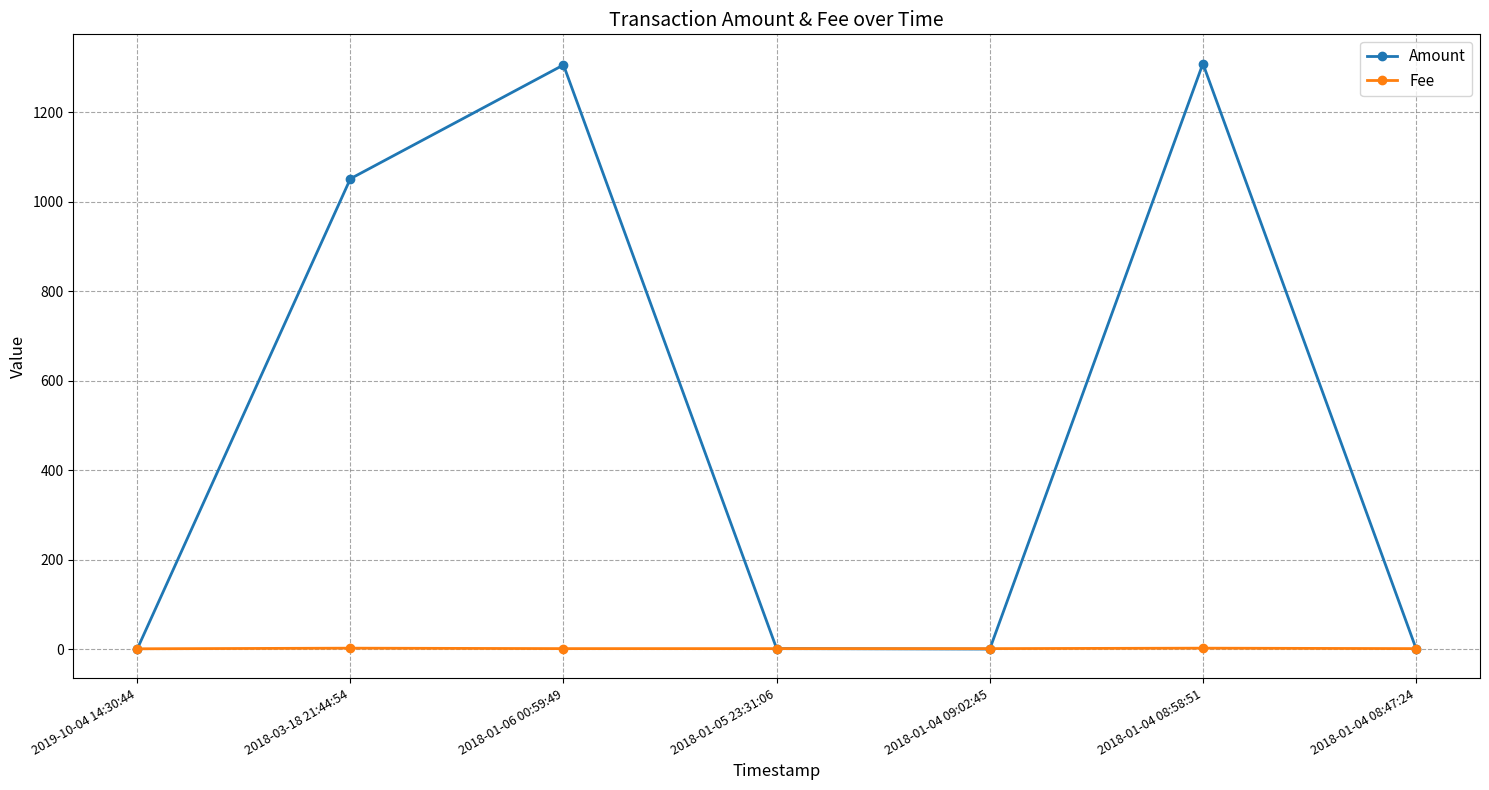

Does the chart display data point markers on the line(s)?

Yes